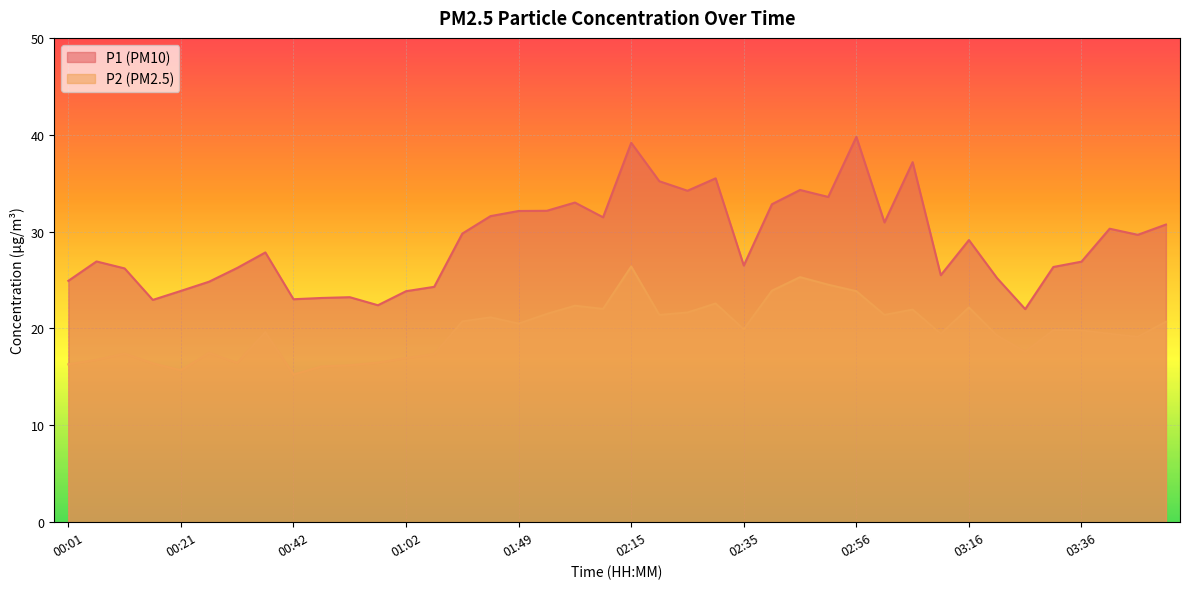

How many lines are shown in the chart?

2